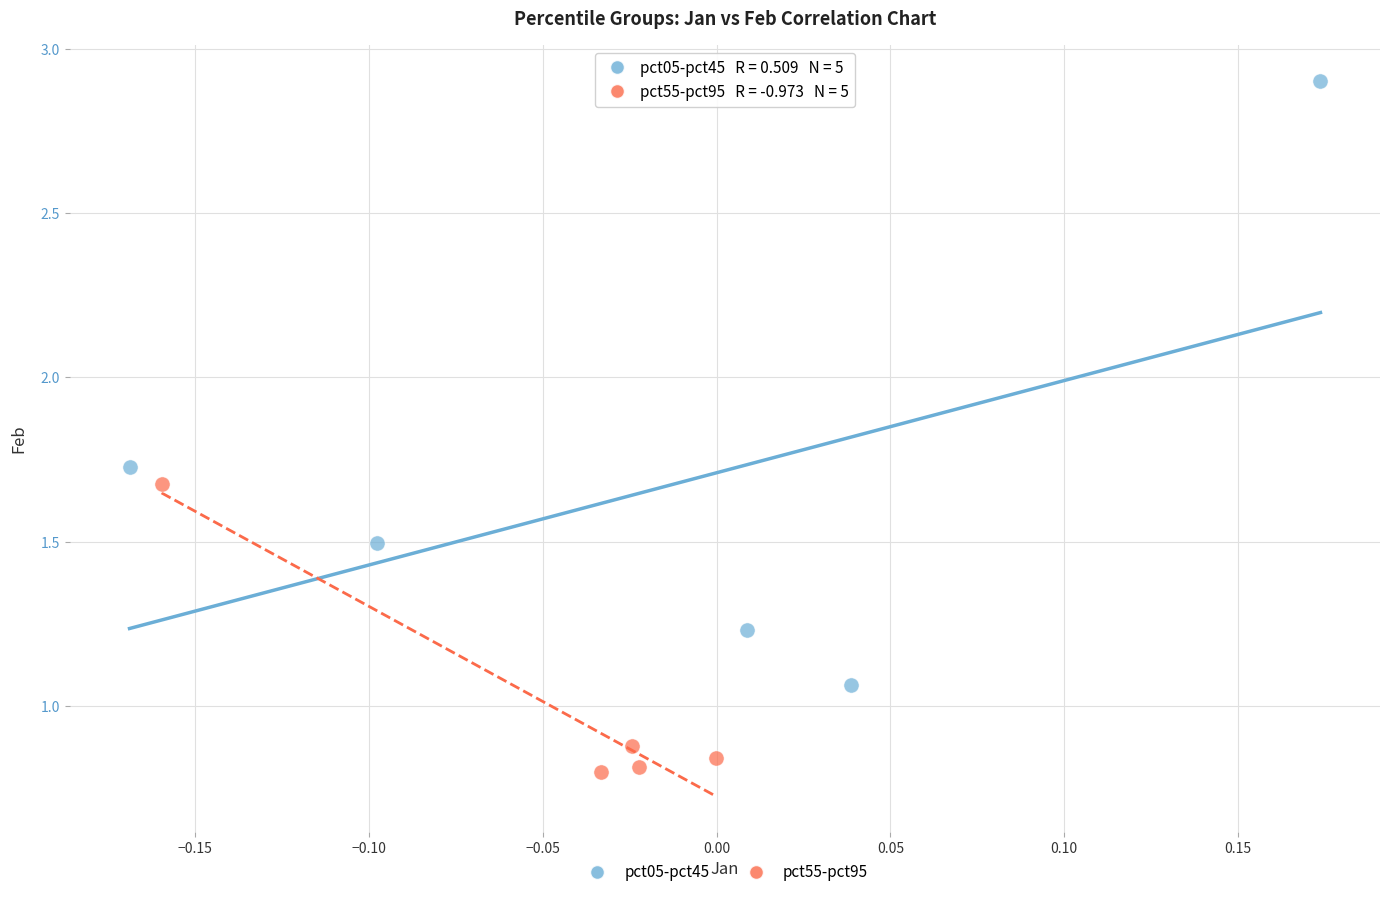

Which series reaches the minimum Y coordinate?

pct55-pct95